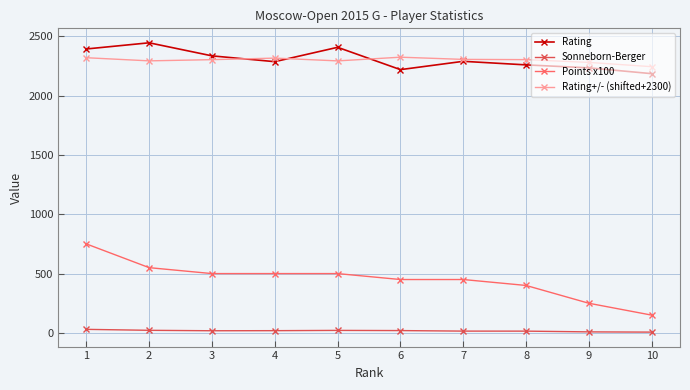

How many categories are shown in the chart?

10